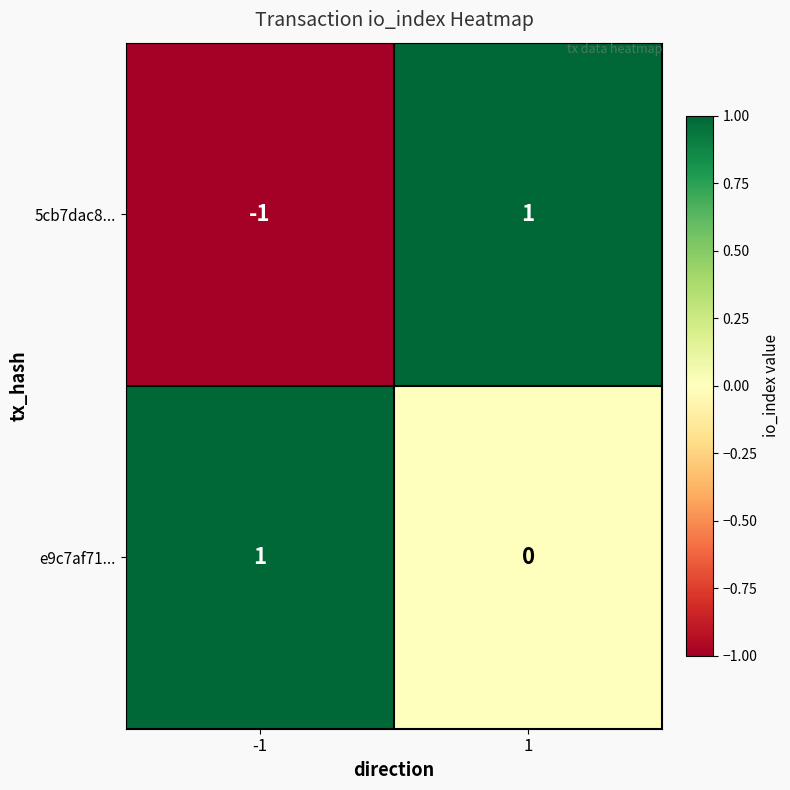

At -1, list the series in order from largest to smallest.

e9c7af71..., 5cb7dac8...